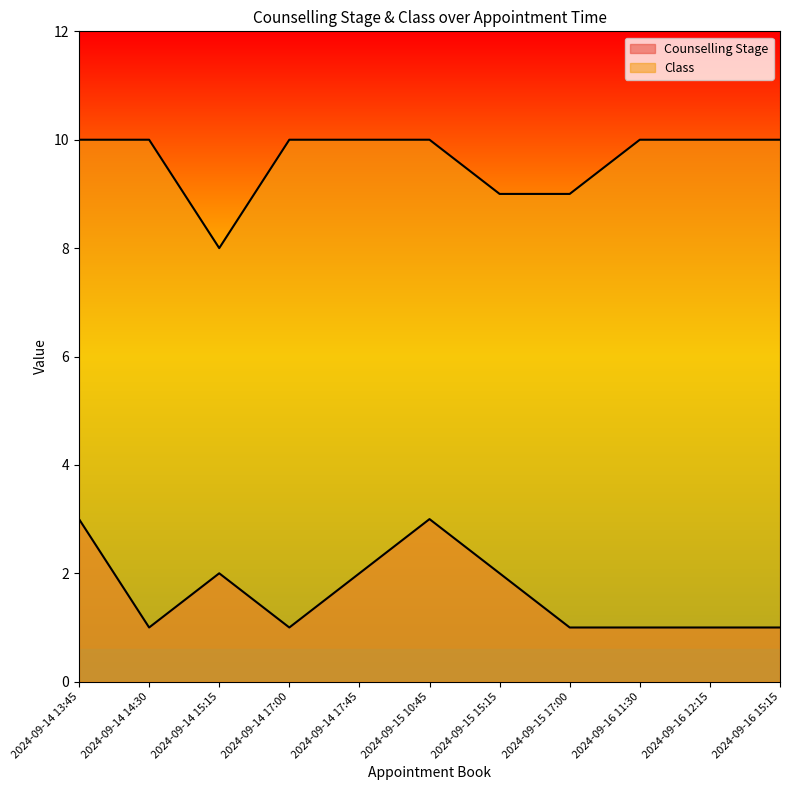

Rank the categories by Counselling Stage value from highest to lowest.

2024-09-14 13:45, 2024-09-15 10:45, 2024-09-14 15:15, 2024-09-14 17:45, 2024-09-15 15:15, 2024-09-14 14:30, 2024-09-14 17:00, 2024-09-15 17:00, 2024-09-16 11:30, 2024-09-16 12:15, 2024-09-16 15:15